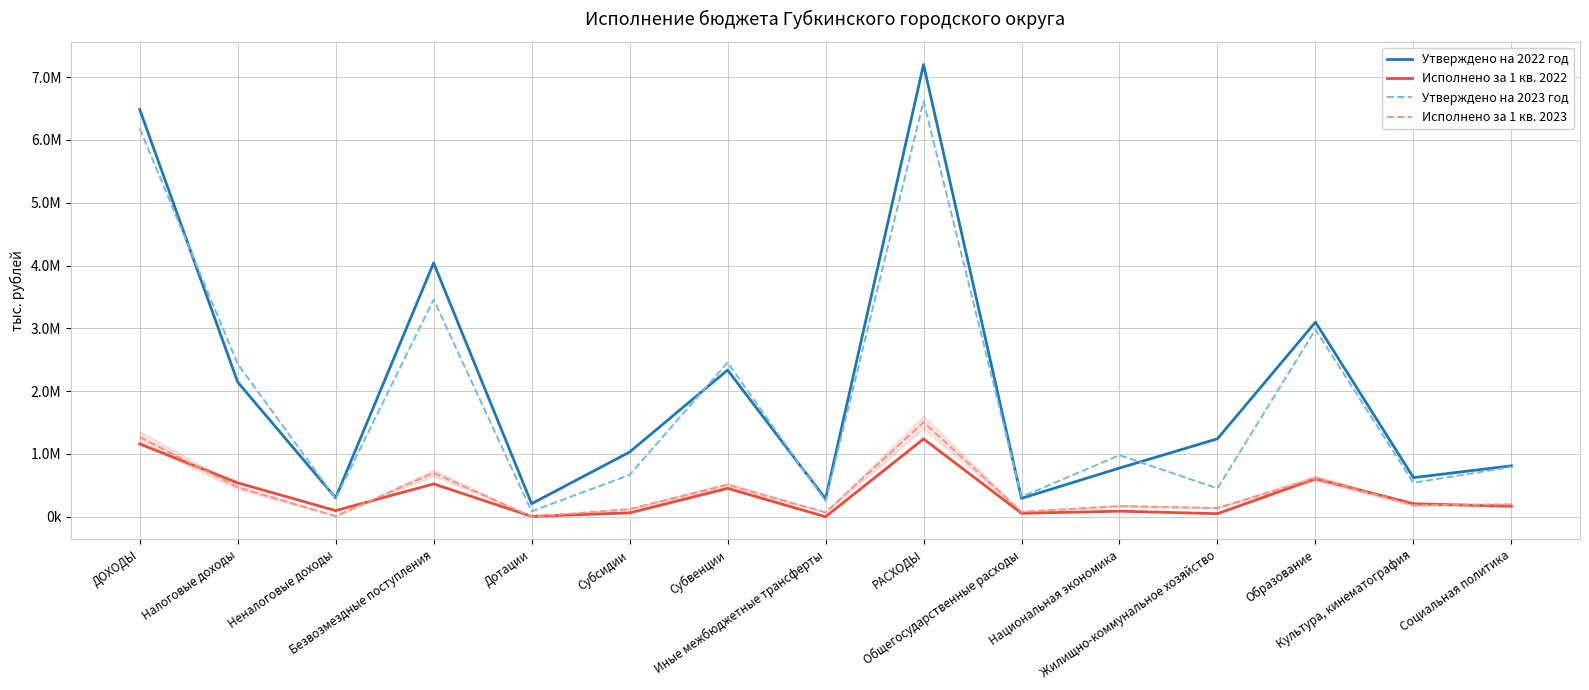

What is the label of the 7th point from the left?

Субвенции